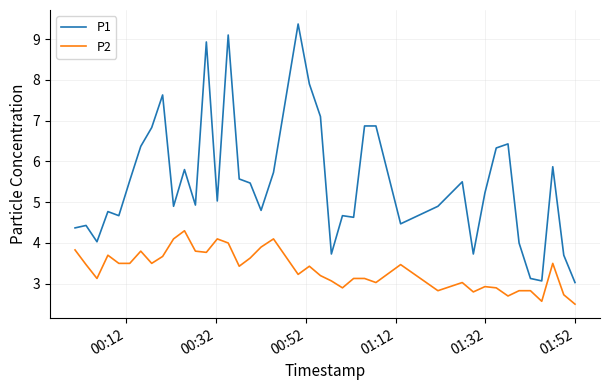

What is the minimum value for P2?

2.5